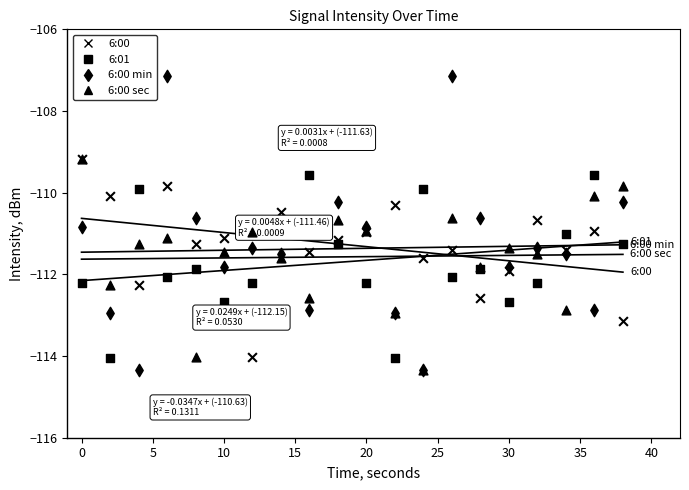

Which series contains the lowest Y value?

6:00 min